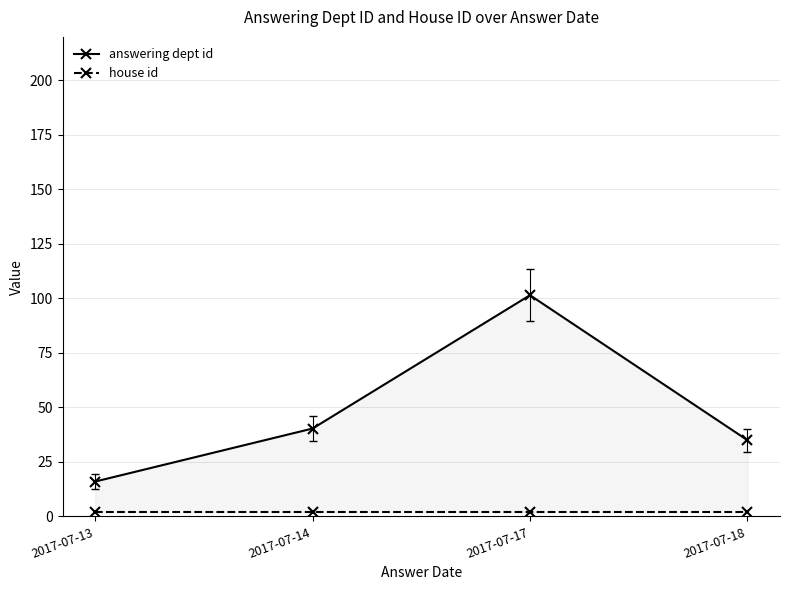

The value of answering dept id at 2017-07-18 is 9.8. True or false?

False